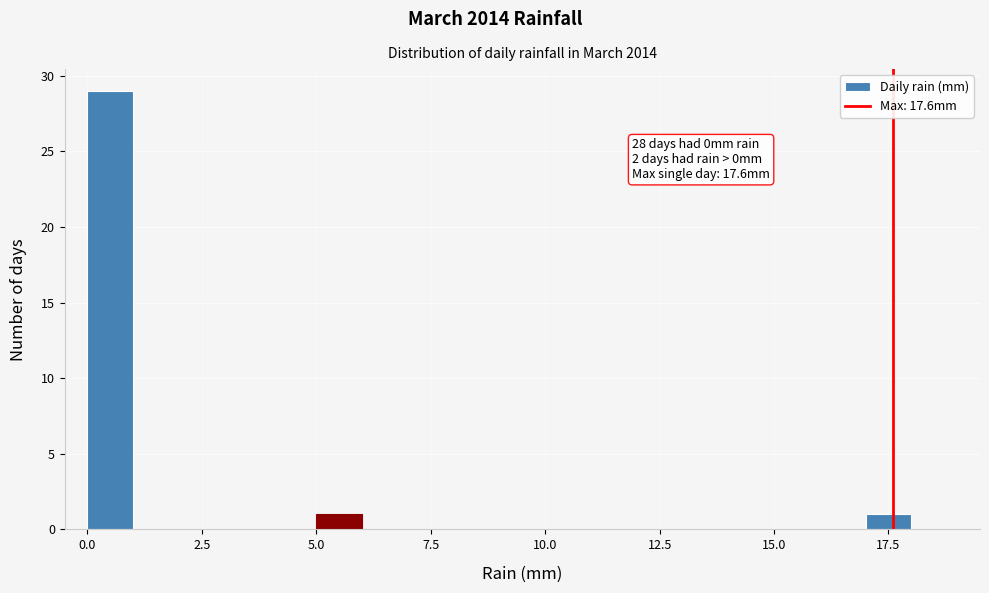

Read against the x-axis, roughly where is the centre of the tallest bar?

0.5